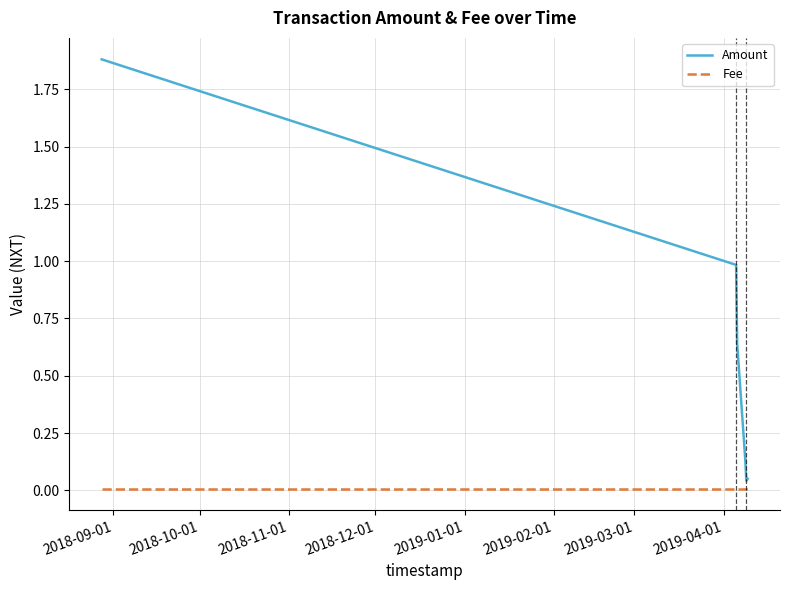

Which series has the widest spread of values?

Amount